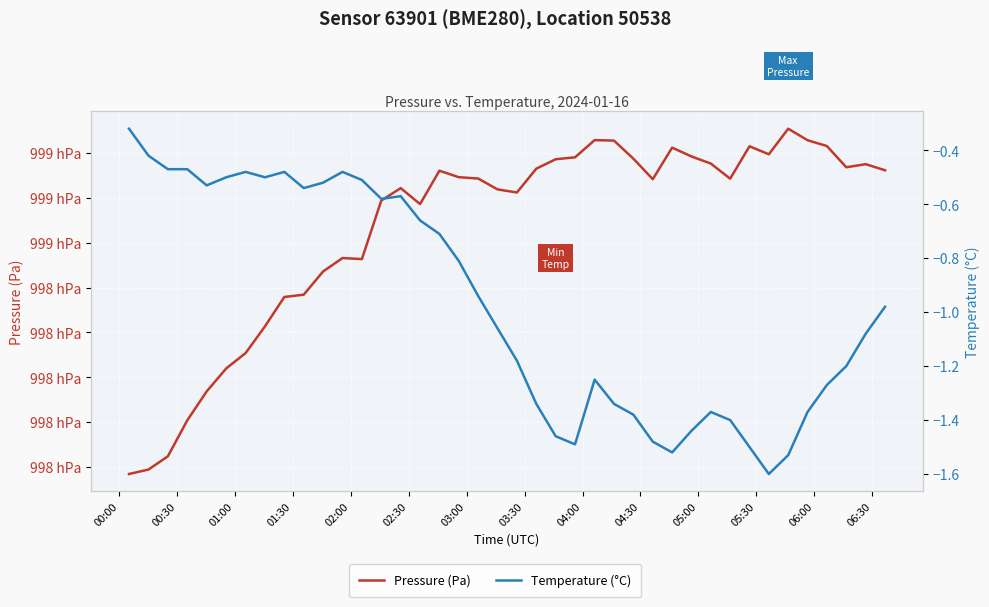

What are all the series names shown in the legend?

Pressure (Pa), Temperature (°C)